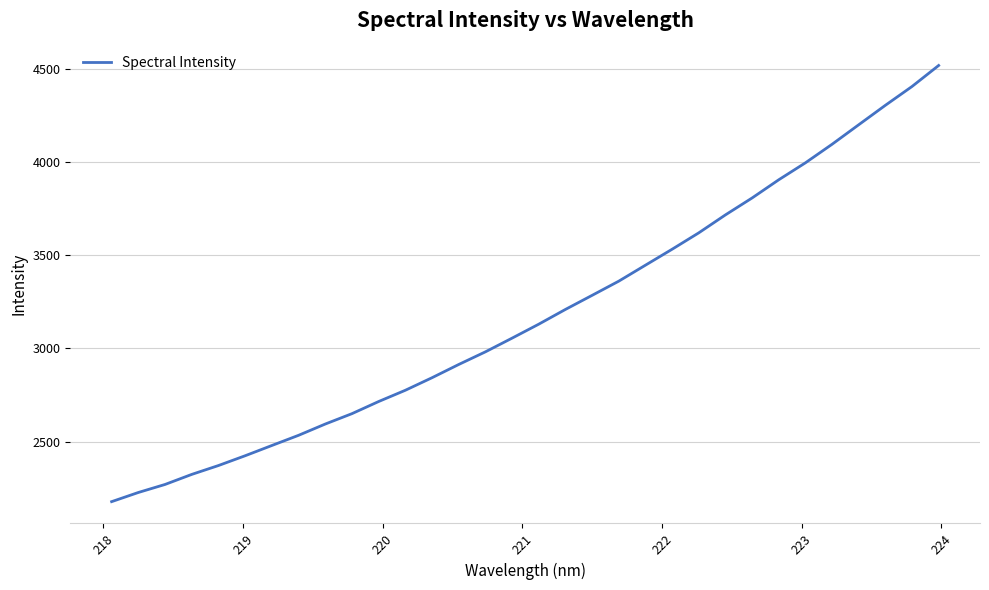

What is the smallest value displayed?

2178.6